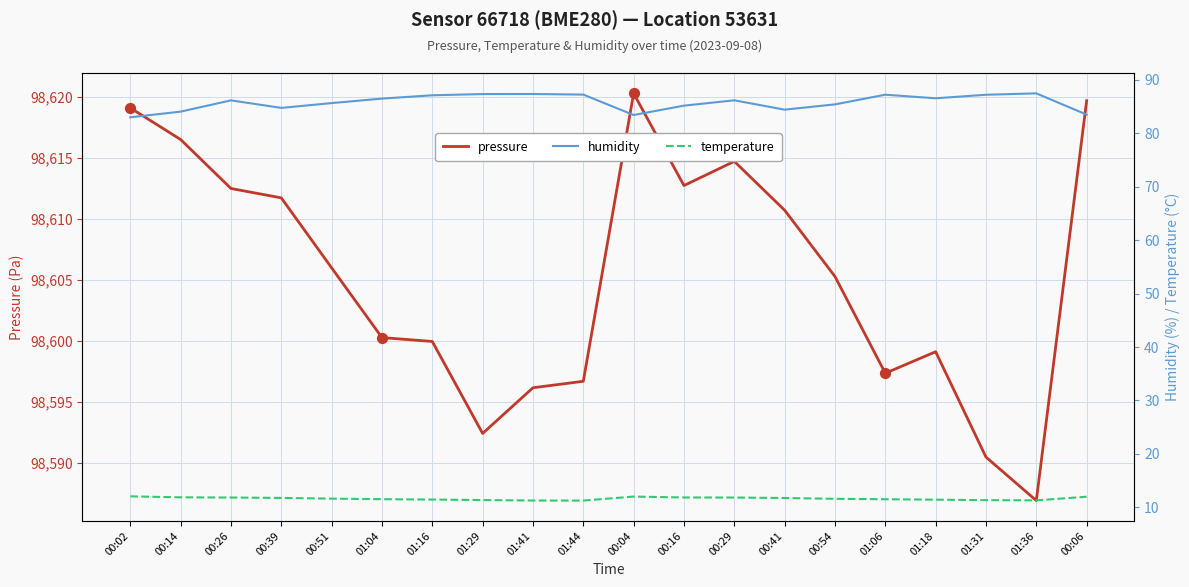

Is the value of temperature at 01:36 greater than the value of pressure at 00:26?

No